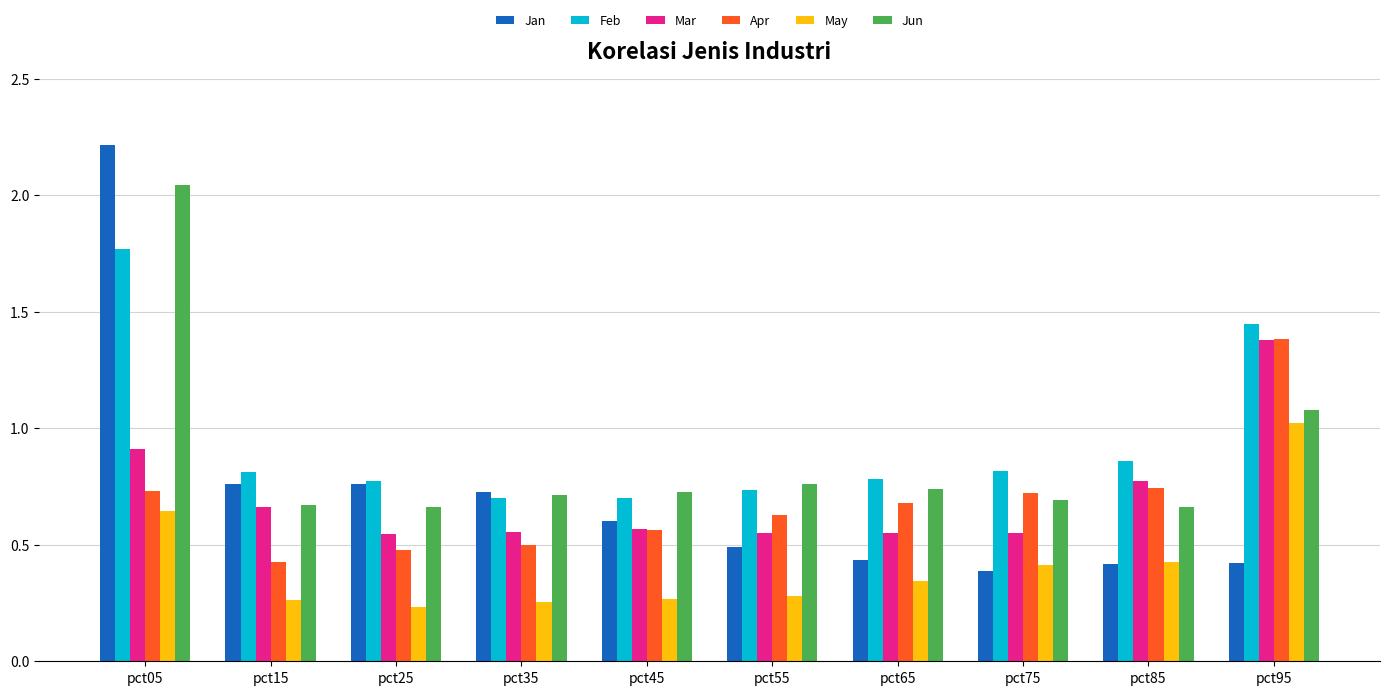

Which category has the highest value across all series?

pct05